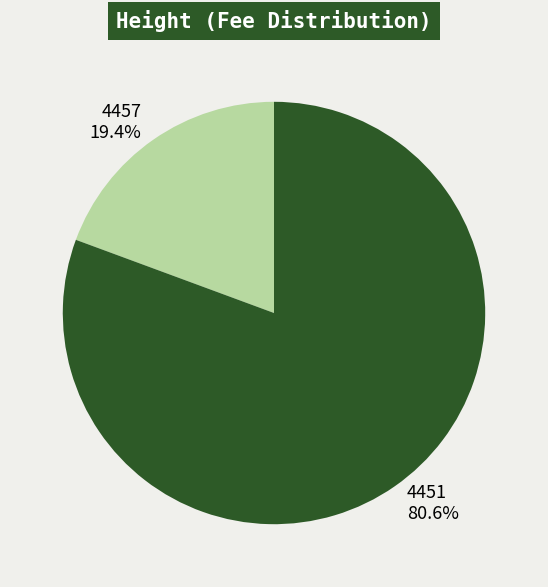

What is the largest slice in the pie chart?

4451